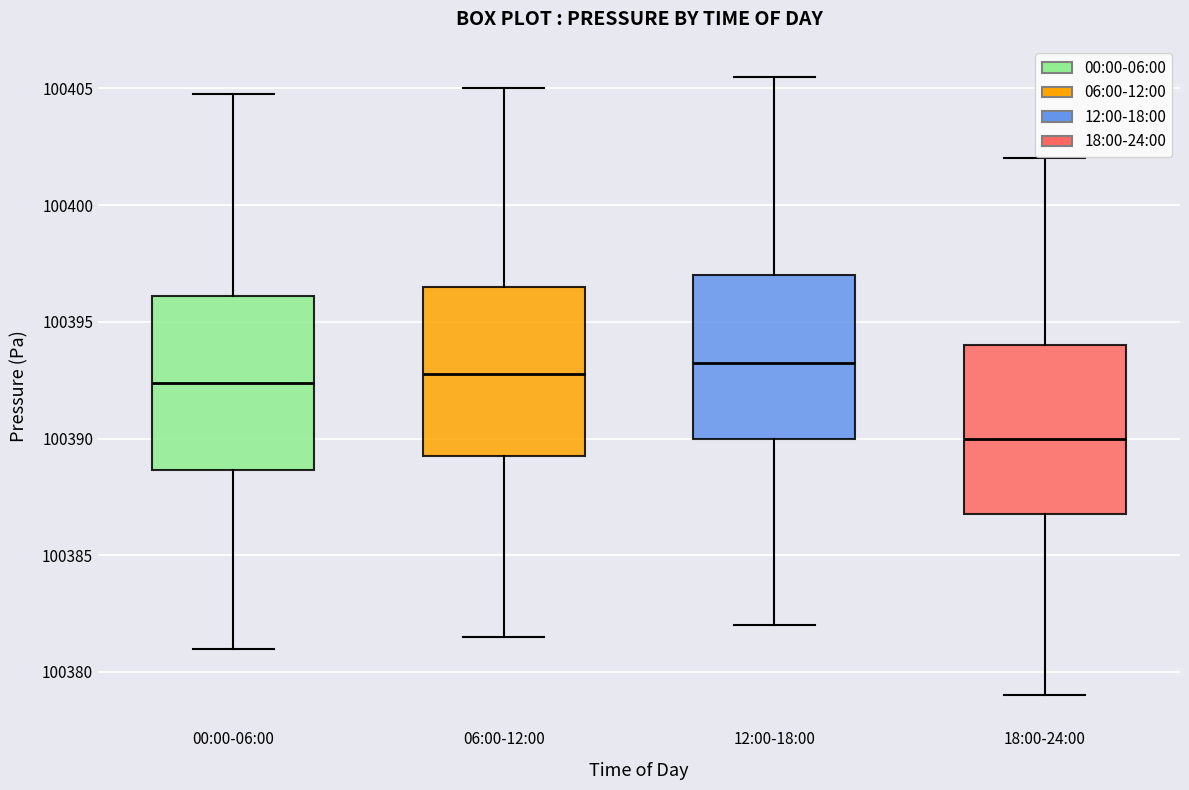

Reading left to right, read every box against the y-axis: the position of its median line, the range the box covers, and the ends of its whiskers. The values are not printed on the chart, so give them approximately, as read against the axis.

00:00-06:00: median 100392.5, box 100388.5 to 100396.0, whiskers 100381.0 to 100405.0
06:00-12:00: median 100393.0, box 100389.5 to 100396.5, whiskers 100381.5 to 100405.0
12:00-18:00: median 100393.5, box 100390.0 to 100397.0, whiskers 100382.0 to 100405.5
18:00-24:00: median 100390.0, box 100387.0 to 100394.0, whiskers 100379.0 to 100402.0